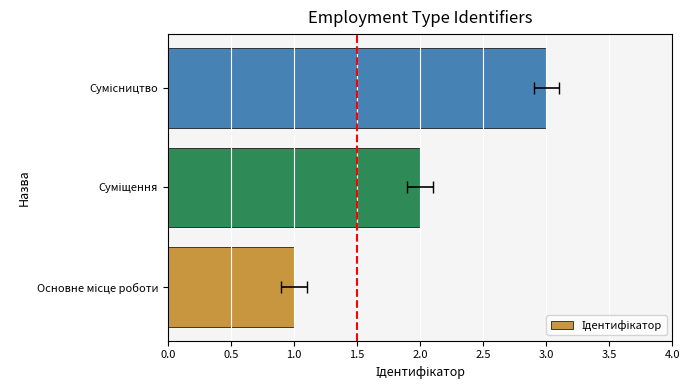

True or false: the data shows 3 at Суміщення.

False